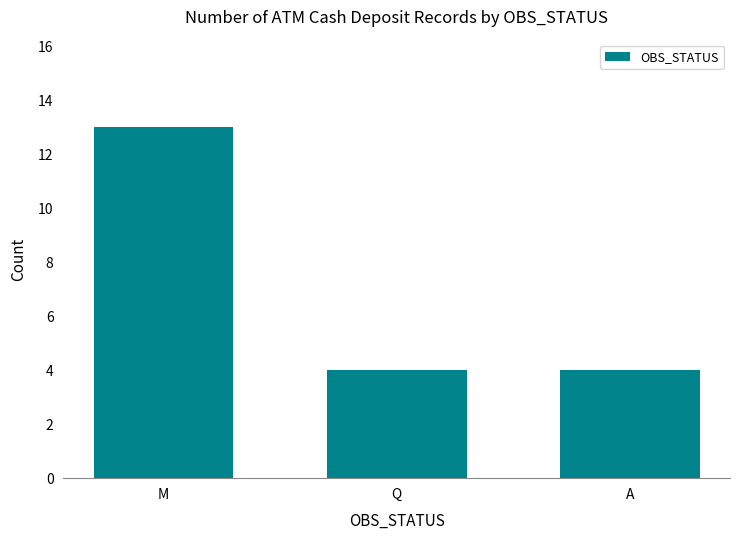

The value at Q is 4. True or false?

True